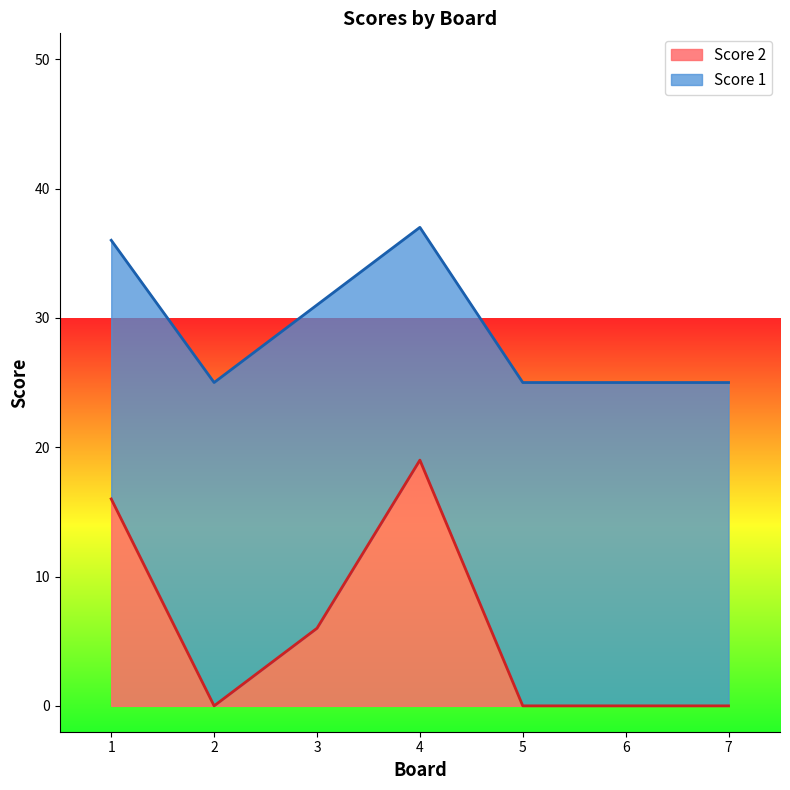

Which has a higher value, 4 or 3?

4